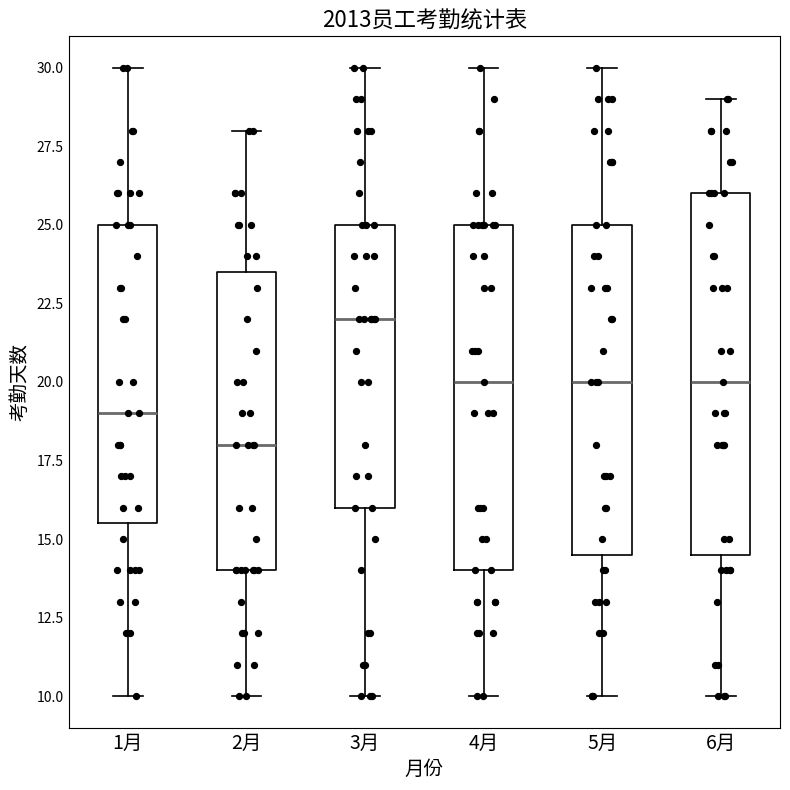

Which box's median line is the highest?

3月